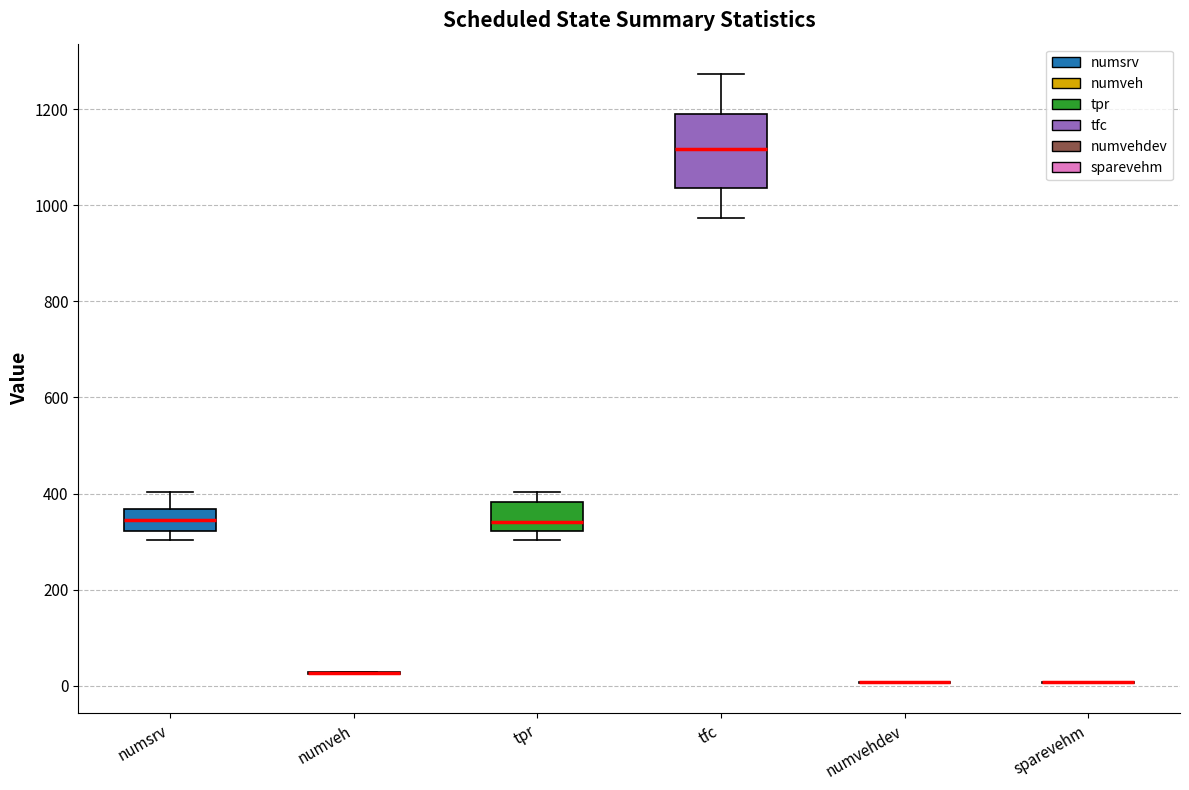

Reading left to right, read every box against the y-axis: the position of its median line, the range the box covers, and the ends of its whiskers. The values are not printed on the chart, so give them approximately, as read against the axis.

numsrv: median 340, box 320 to 360, whiskers 300 to 400
numveh: box collapsed to a line at 20, whiskers 20 to 20
tpr: median 340, box 320 to 380, whiskers 300 to 400
tfc: median 1120, box 1040 to 1200, whiskers 980 to 1280
numvehdev: box collapsed to a line at 0, whiskers 0 to 0
sparevehm: box collapsed to a line at 0, whiskers 0 to 0